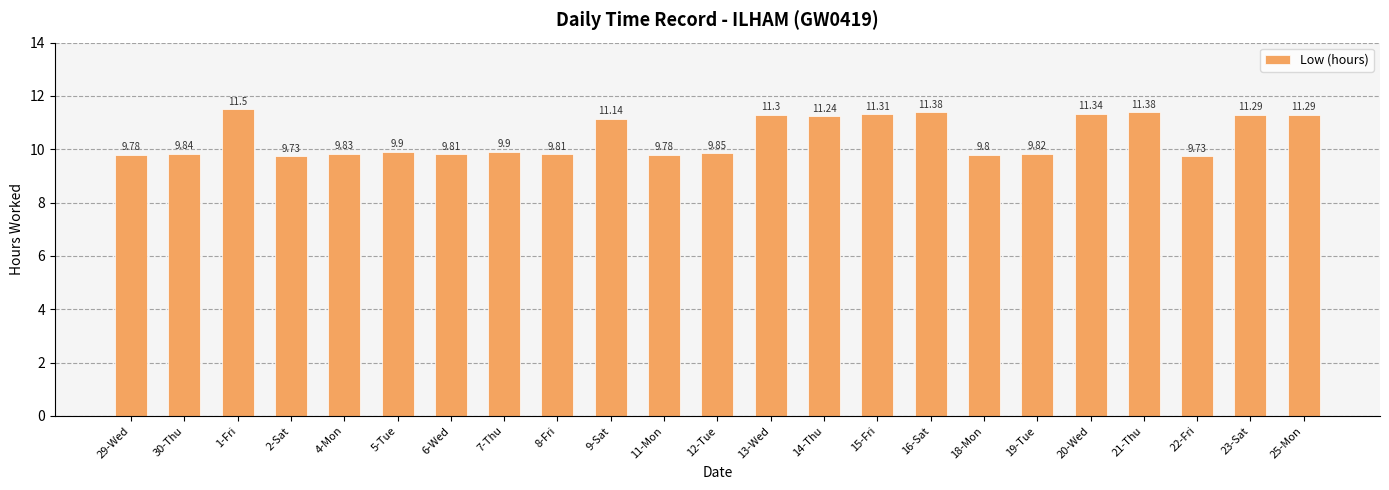

How many distinct data groups are displayed?

1